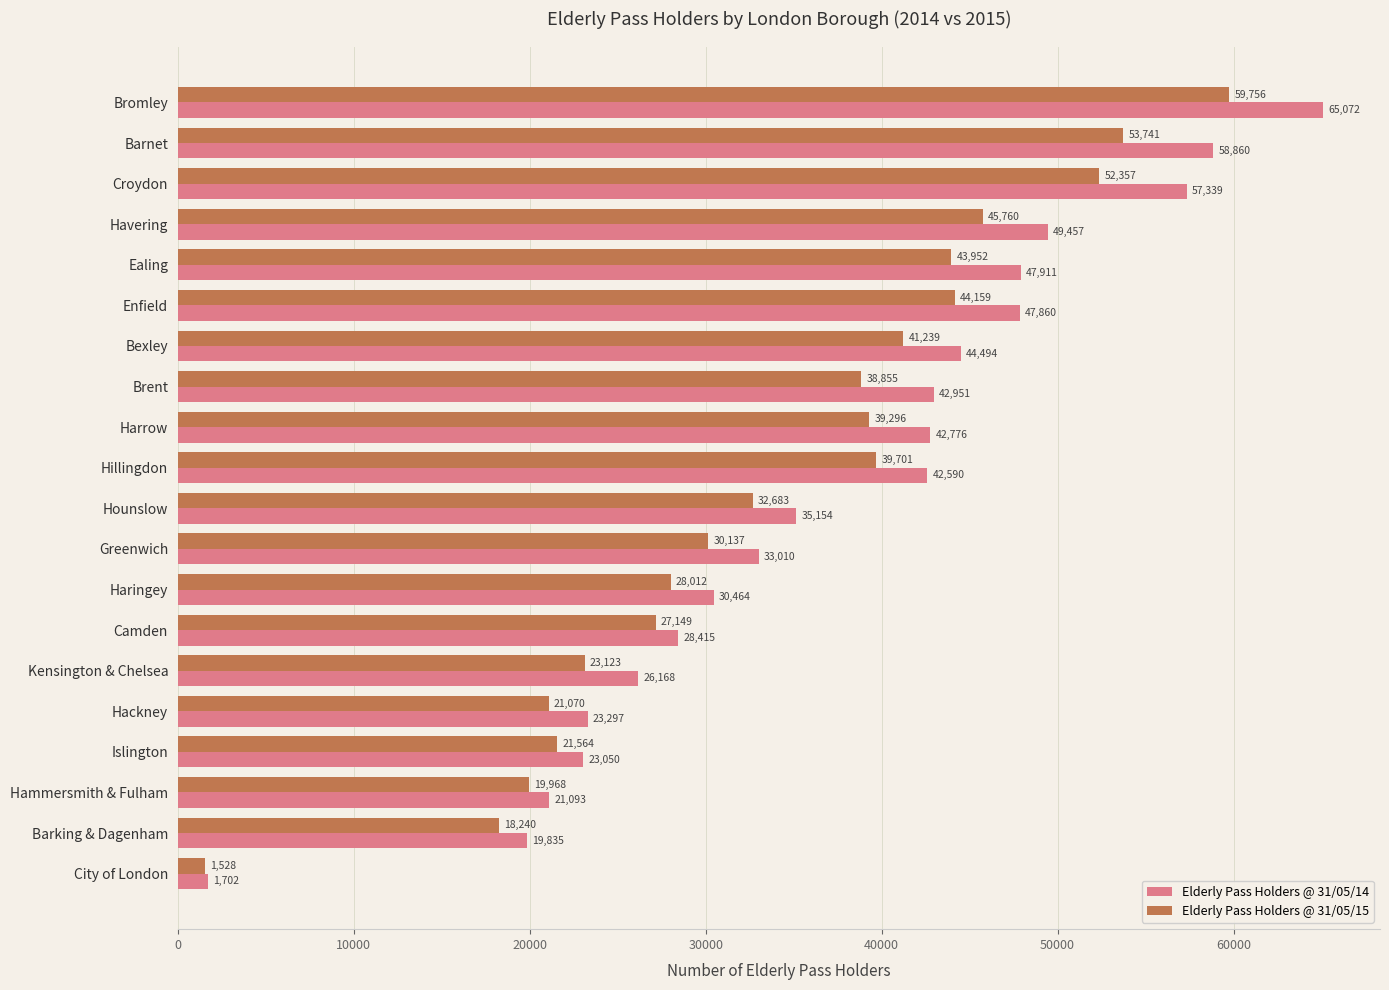

Rank the categories by Elderly Pass Holders @ 31/05/15 value from highest to lowest.

Bromley, Barnet, Croydon, Havering, Enfield, Ealing, Bexley, Hillingdon, Harrow, Brent, Hounslow, Greenwich, Haringey, Camden, Kensington & Chelsea, Islington, Hackney, Hammersmith & Fulham, Barking & Dagenham, City of London